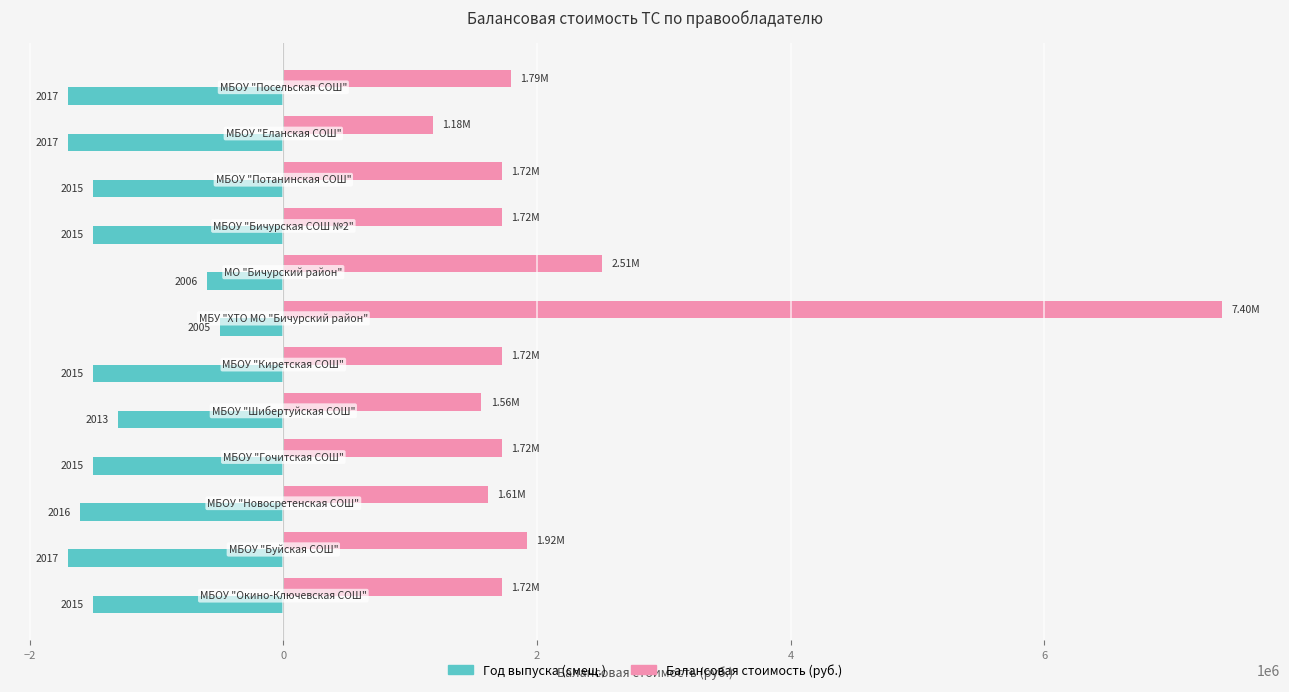

What is the sum of all Балансовая стоимость (руб.) values?

26591833.4